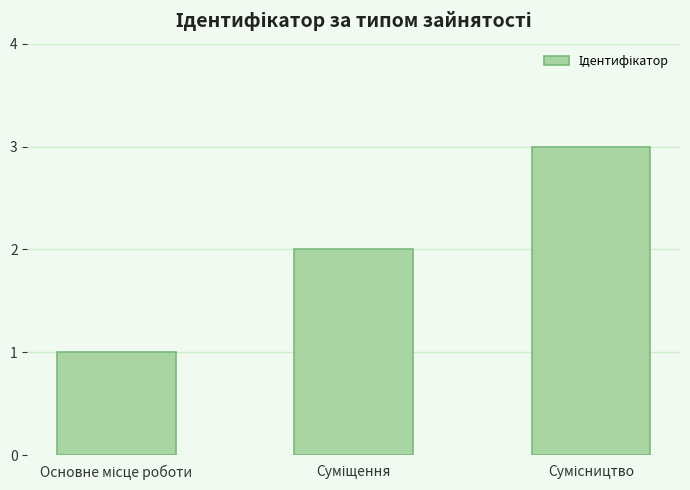

Does the chart contain any negative values?

No